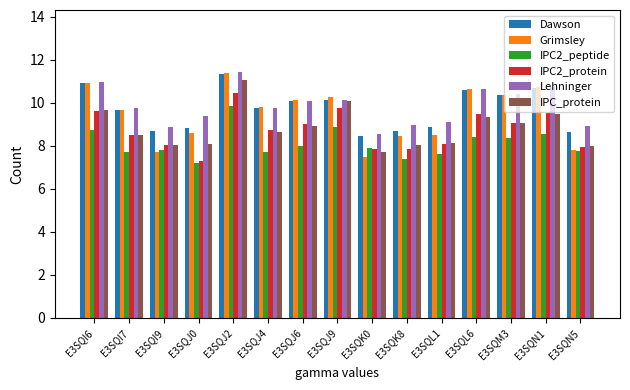

At which category is the sum across all series the highest?

E3SQJ2